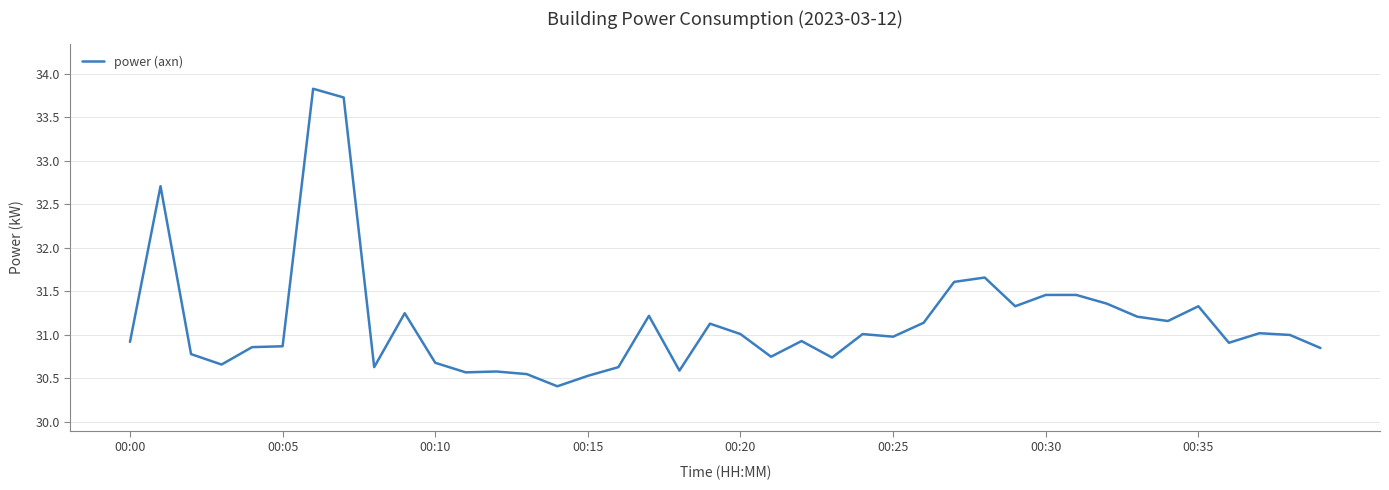

What is the difference between the maximum and minimum values?

3.4